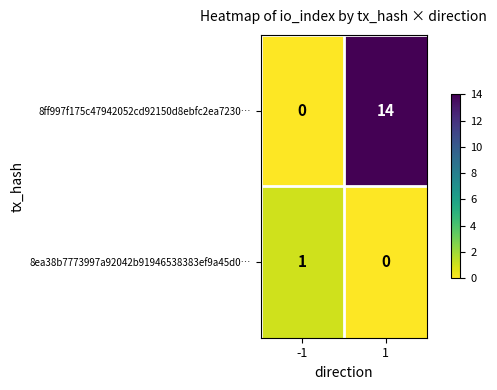

Rank the series by their average value, from highest to lowest.

8ff997f175c47942052cd92150d8ebfc2ea7230…, 8ea38b7773997a92042b91946538383ef9a45d0…